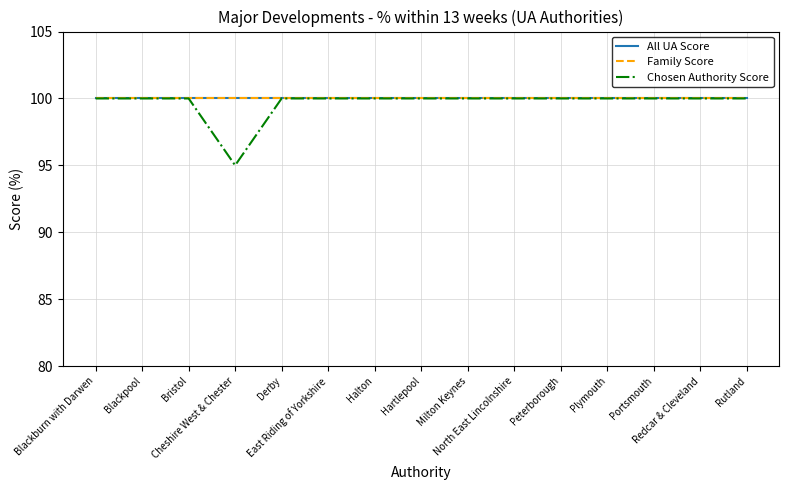

Does the chart display data point markers on the line(s)?

No